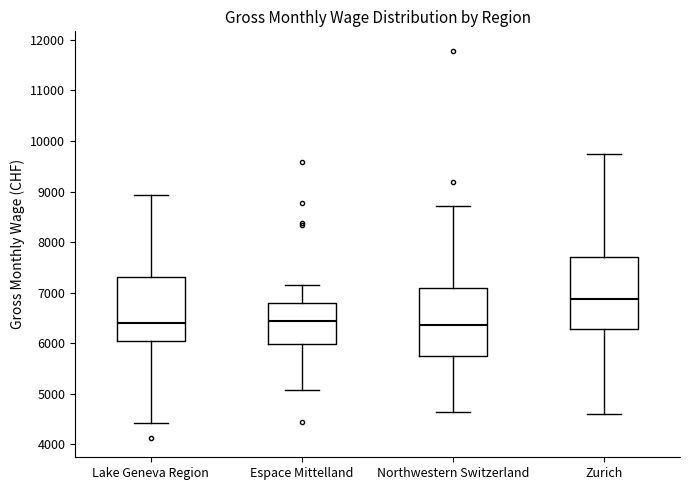

Reading left to right, read every box against the y-axis: the position of its median line, the range the box covers, and the ends of its whiskers. The values are not printed on the chart, so give them approximately, as read against the axis.

Lake Geneva Region: median 6400, box 6100 to 7300, whiskers 4400 to 8900
Espace Mittelland: median 6400, box 6000 to 6800, whiskers 5100 to 7200
Northwestern Switzerland: median 6400, box 5800 to 7100, whiskers 4600 to 8700
Zurich: median 6900, box 6300 to 7700, whiskers 4600 to 9700